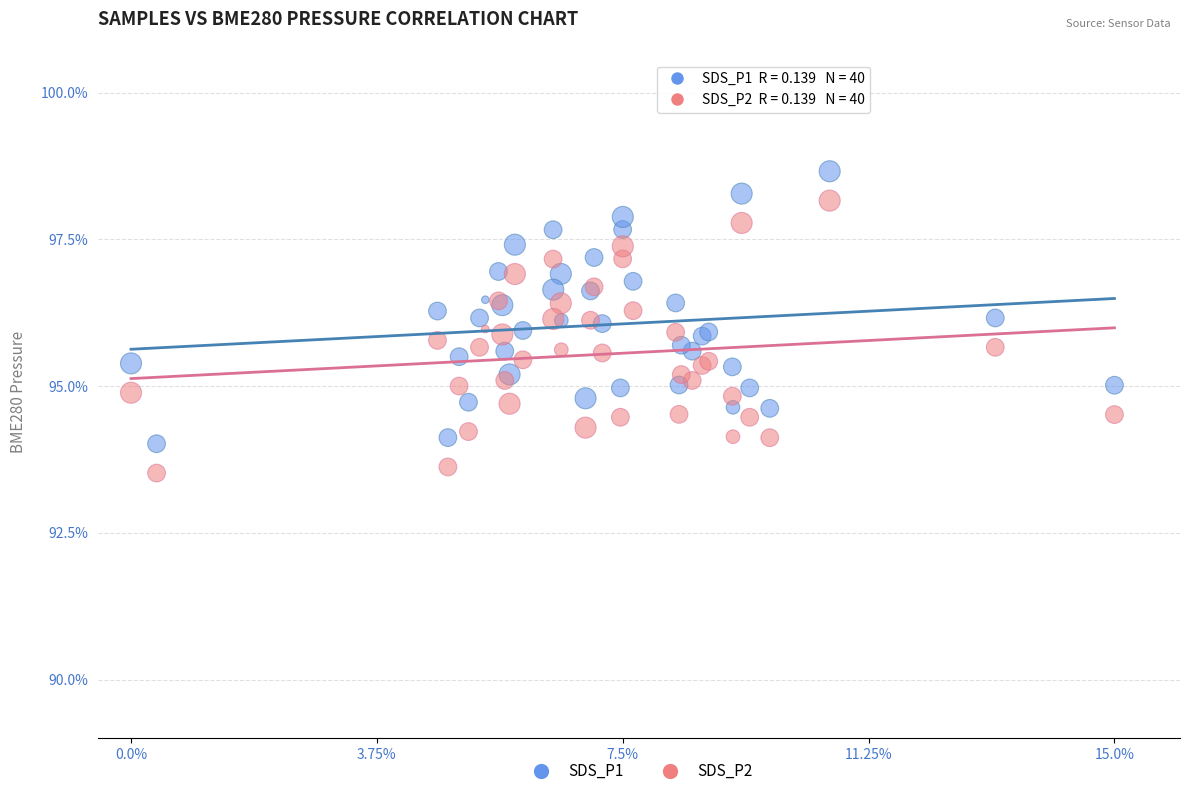

What is the X range (max minus min) for the scatter plot?

15.0